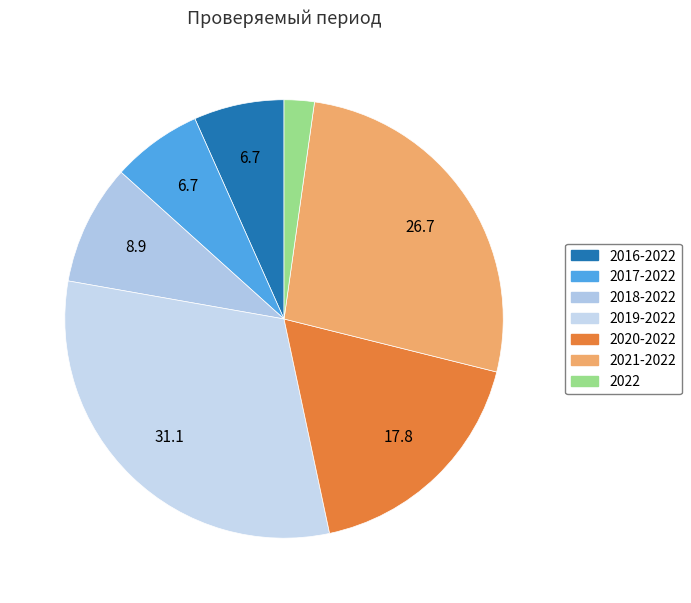

To the nearest percent, what is the average slice percentage?

14%